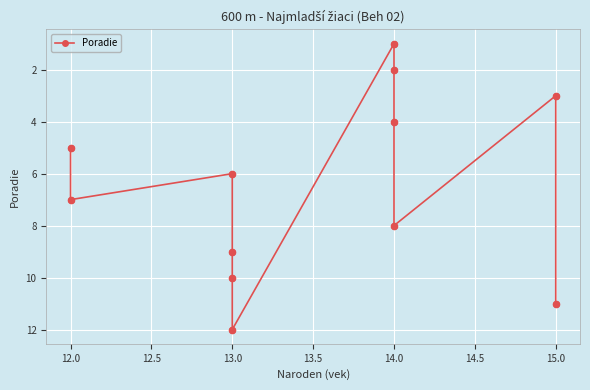

Approximately how many times larger is the value at 14.0 compared to 13.0?

0.7